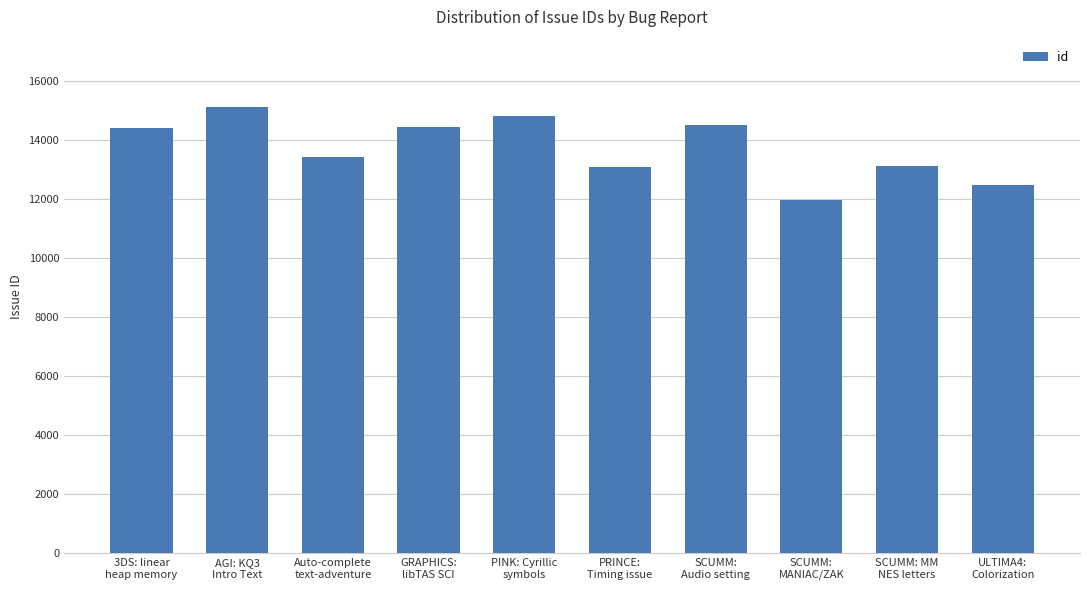

What is the average value?

13735